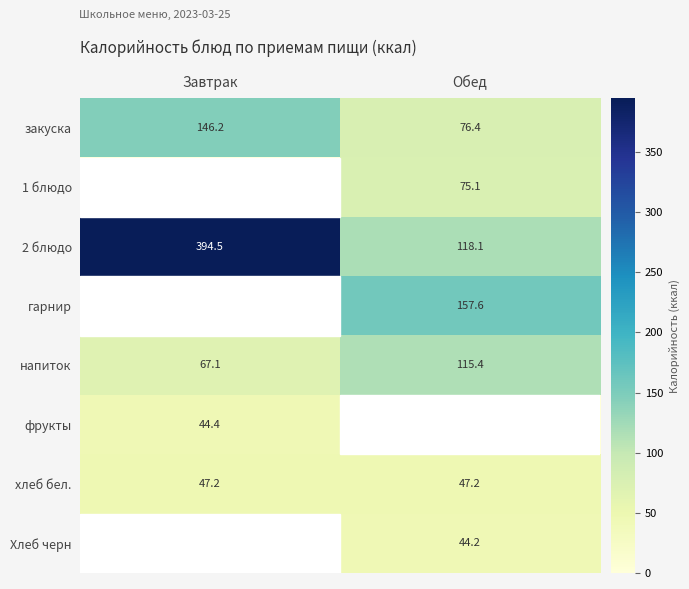

Is the value of закуска at Завтрак greater than the value of напиток at Обед?

Yes